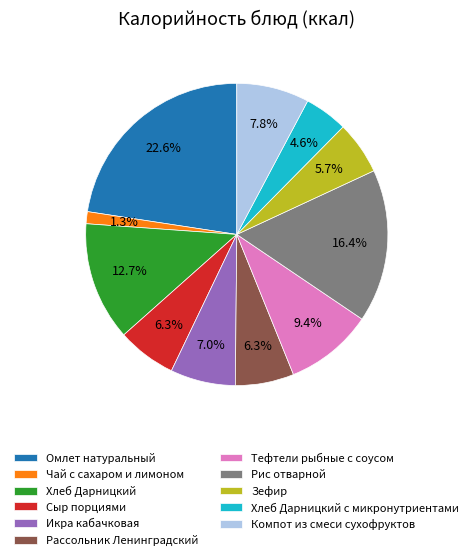

Which has a higher value, Сыр порциями or Зефир?

Сыр порциями